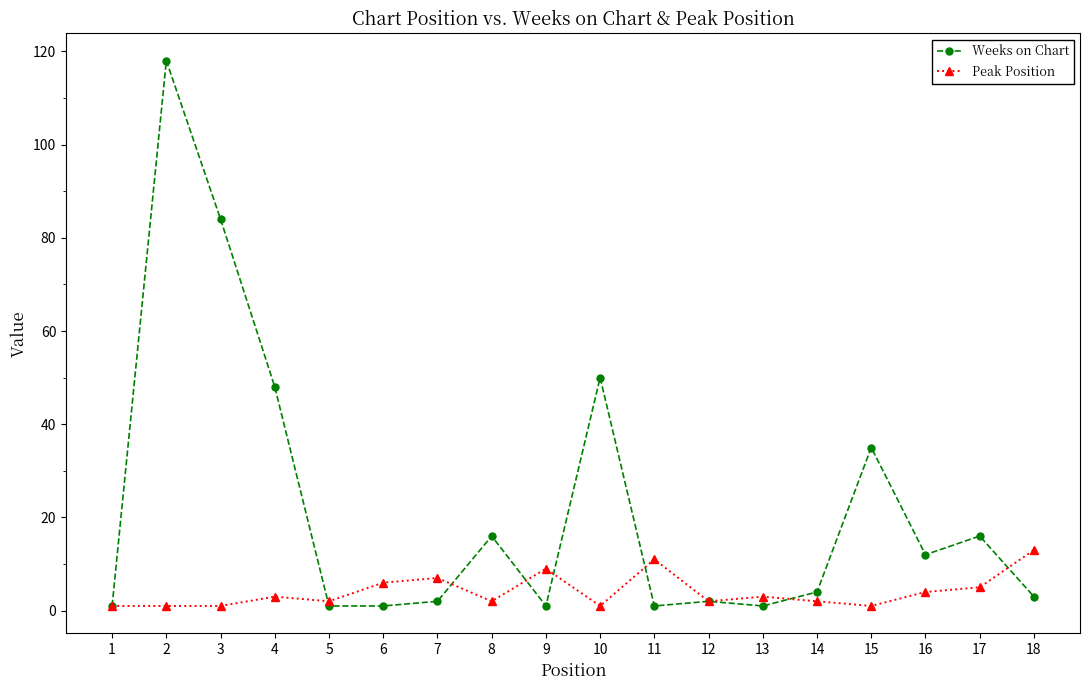

Rank the series by their maximum value, from lowest to highest.

Peak Position, Weeks on Chart